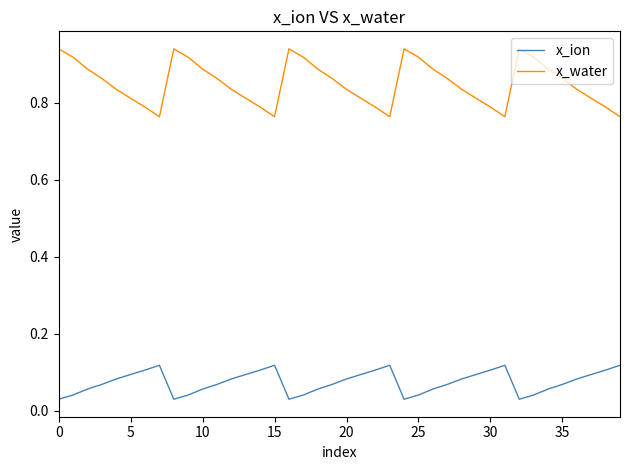

Which series has the widest spread of values?

x_water